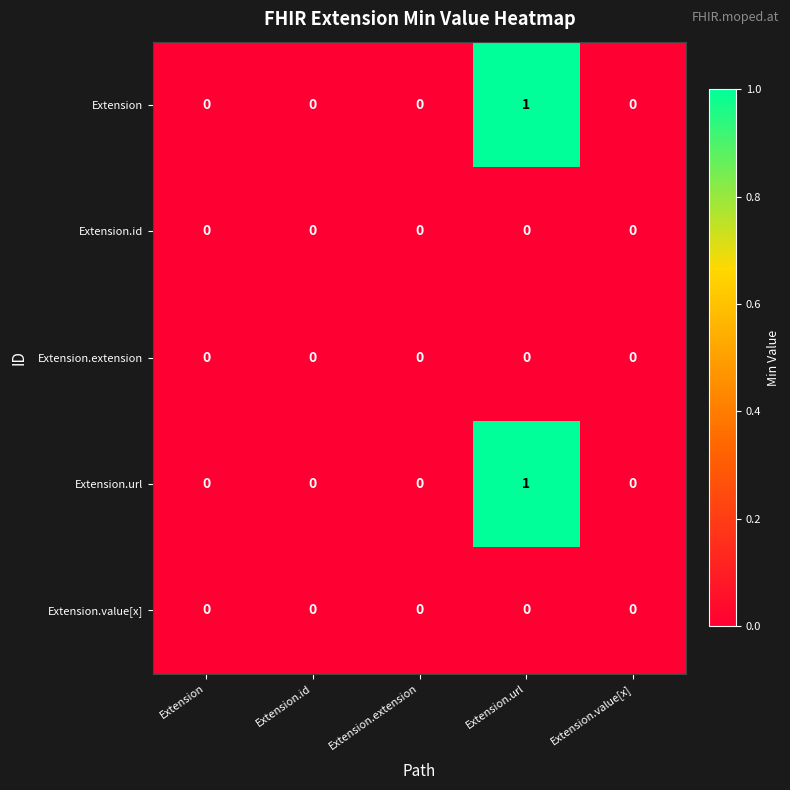

Which label corresponds to the largest value in the chart?

Extension.url